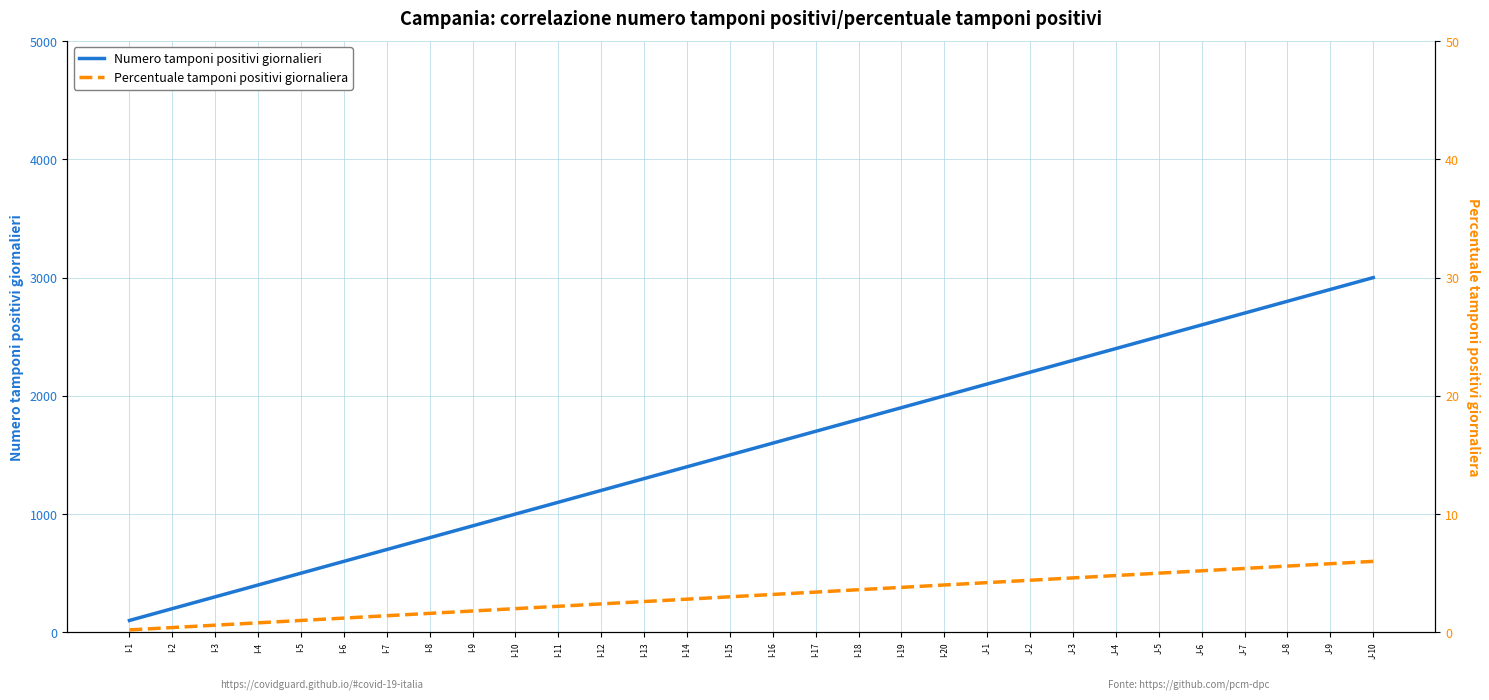

True or false: Percentuale tamponi positivi giornaliera and Numero tamponi positivi giornalieri intersect in this chart.

False